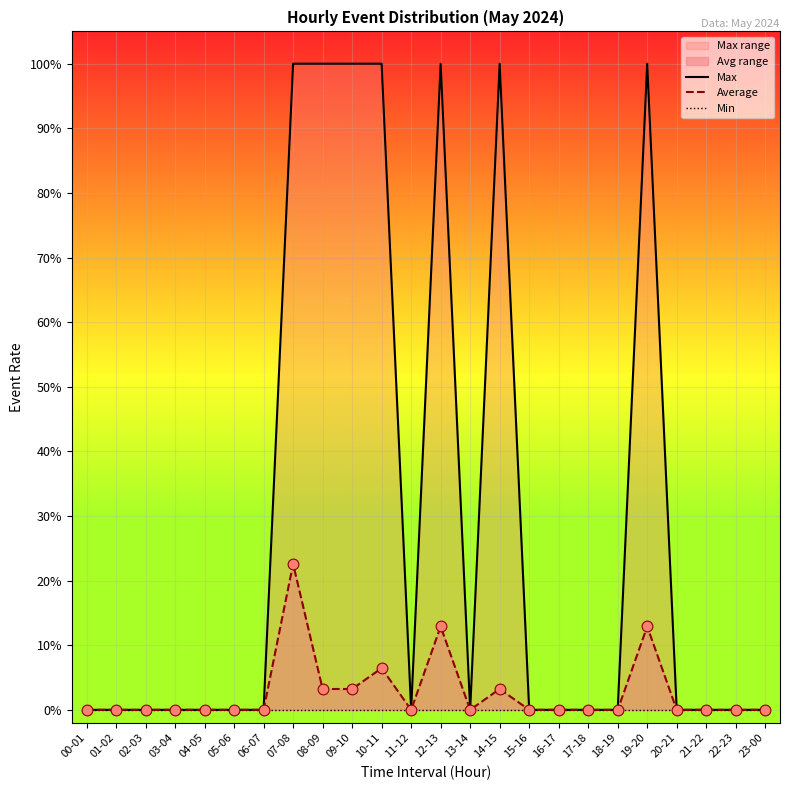

Which series has the largest total across all categories?

Max